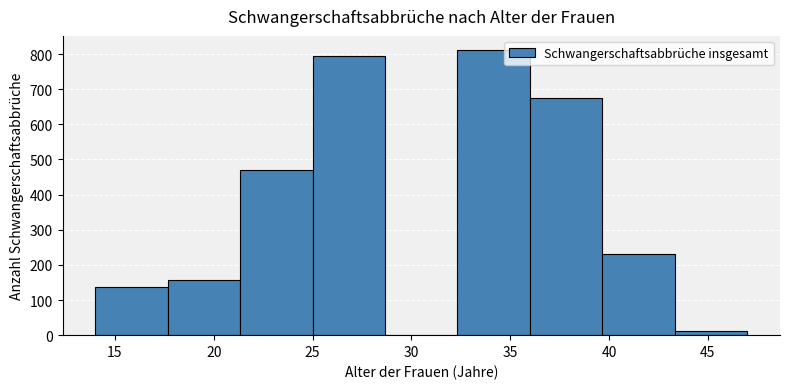

What is the height of the bar covering 14.0 to 17.5 on the x-axis? Neither the bar edges nor the heights are printed on the chart, so give them approximately, as read against the axes.

140